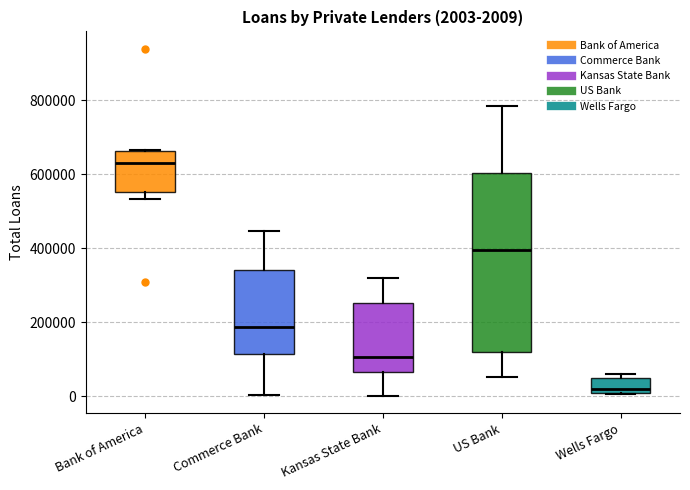

Which box is the tallest, from its lower edge to its upper edge?

US Bank